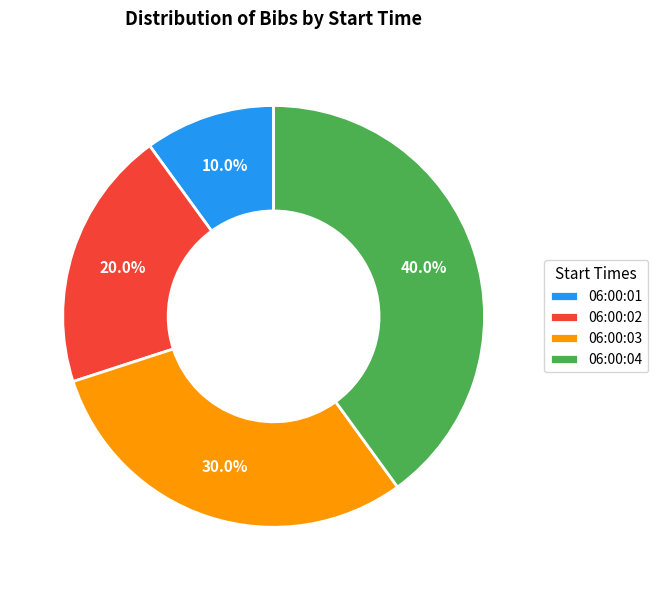

How many slices are in this pie chart?

4